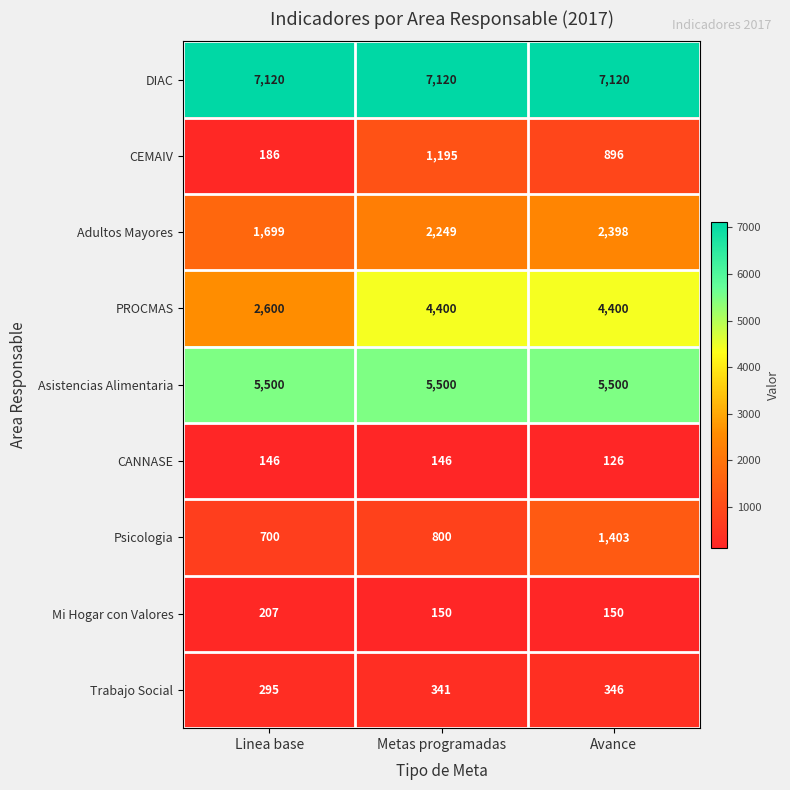

Rank the series by their maximum value, from lowest to highest.

CANNASE, Mi Hogar con Valores, Trabajo Social, CEMAIV, Psicologia, Adultos Mayores, PROCMAS, Asistencias Alimentaria, DIAC